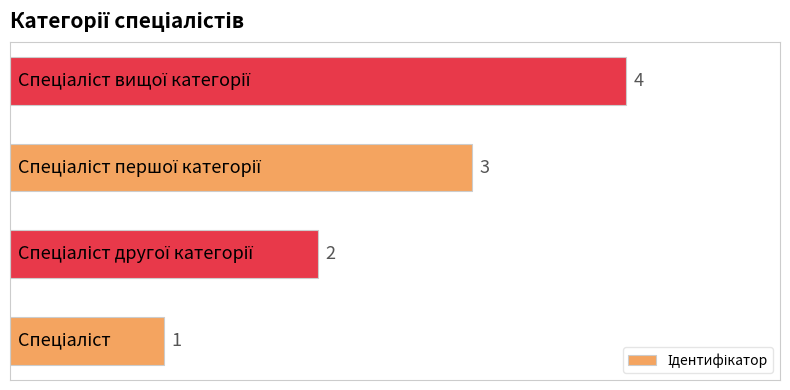

What is the greatest value displayed?

4